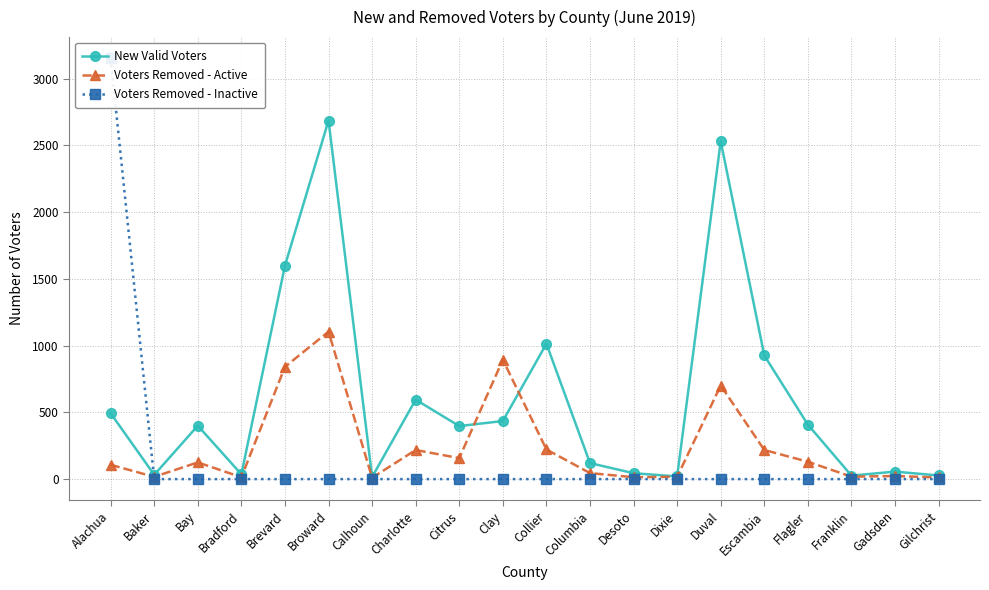

Which series has the largest range (max minus min)?

Voters Removed - Inactive